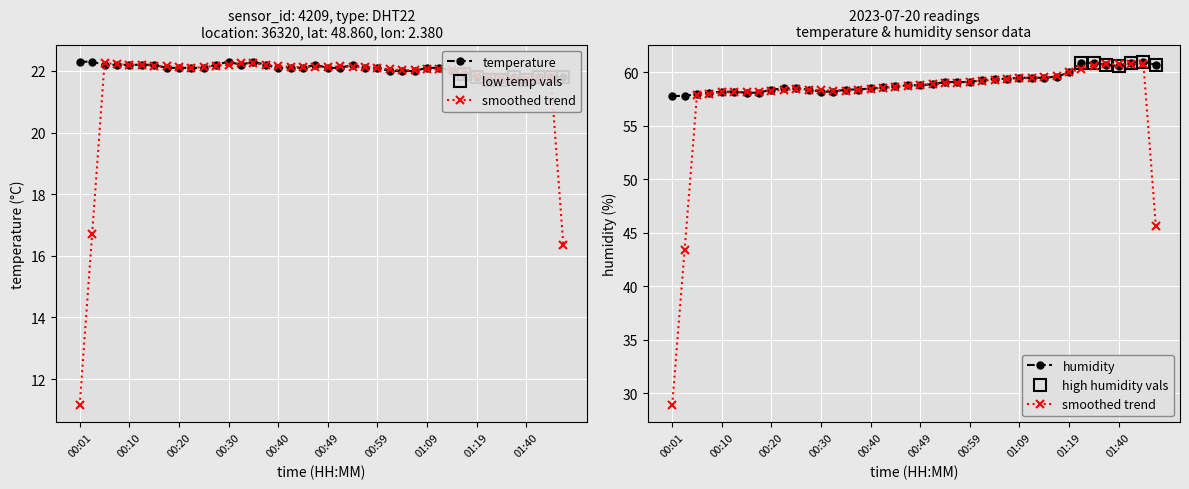

How many data points in humidity are above 58?

37